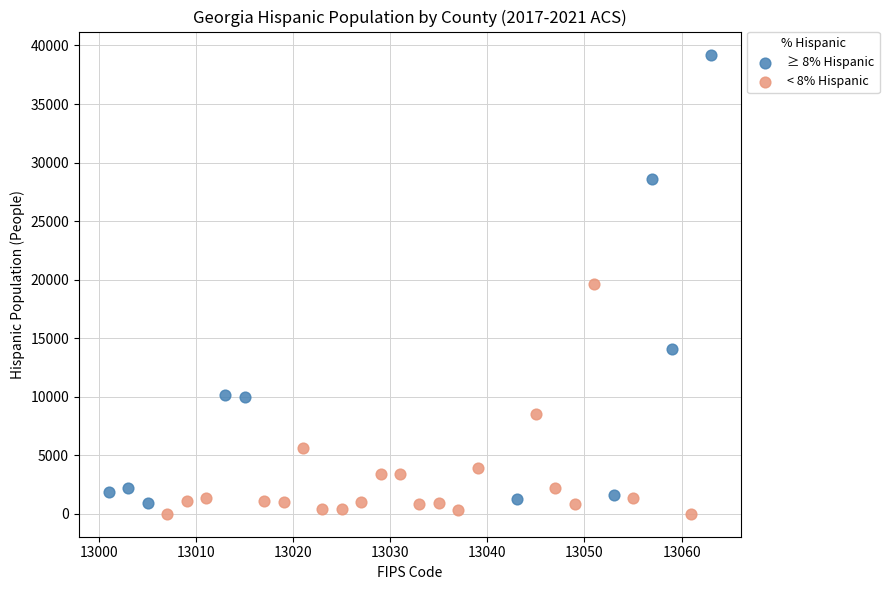

Which series has the largest Y range (max minus min)?

≥ 8% Hispanic